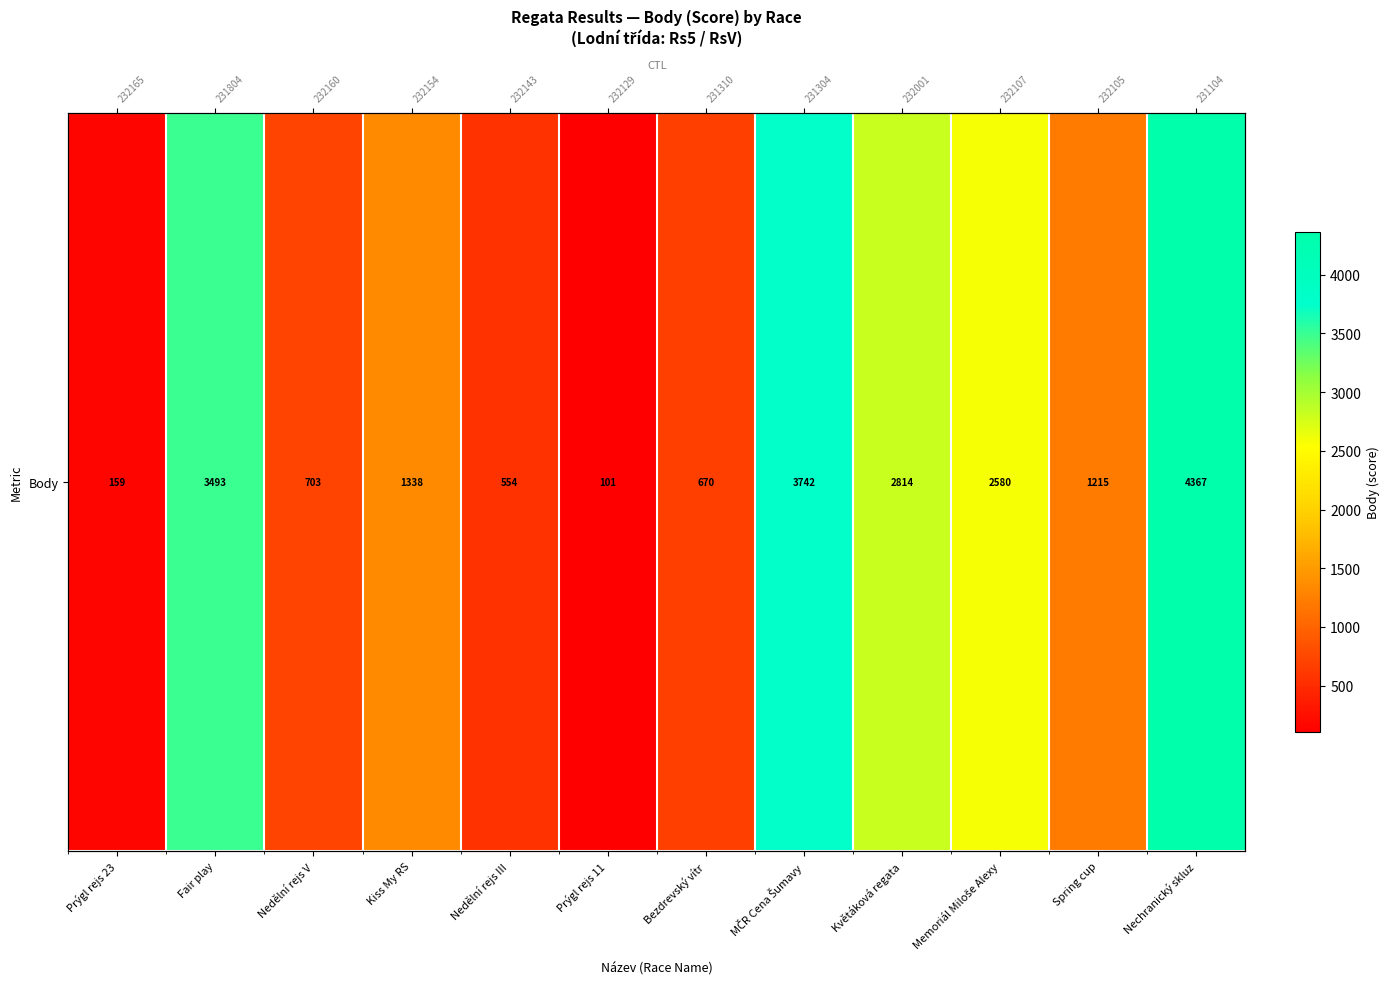

True or false: the data shows 990 at MČR Cena Šumavy.

False